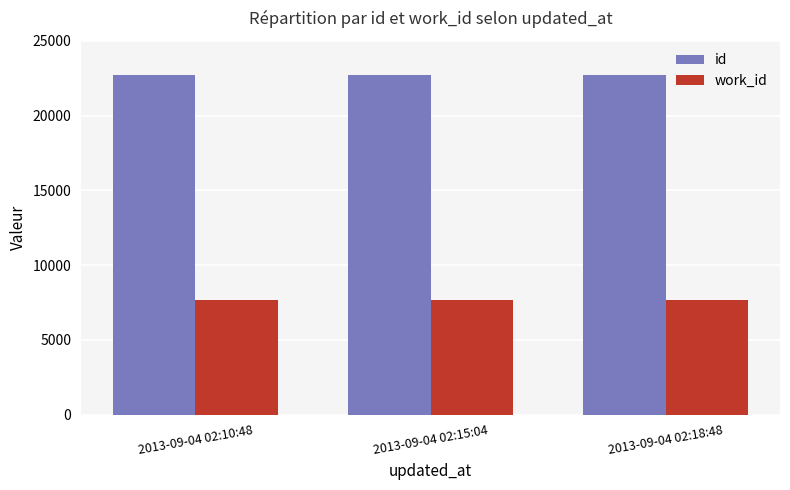

Does the chart contain any negative values?

No